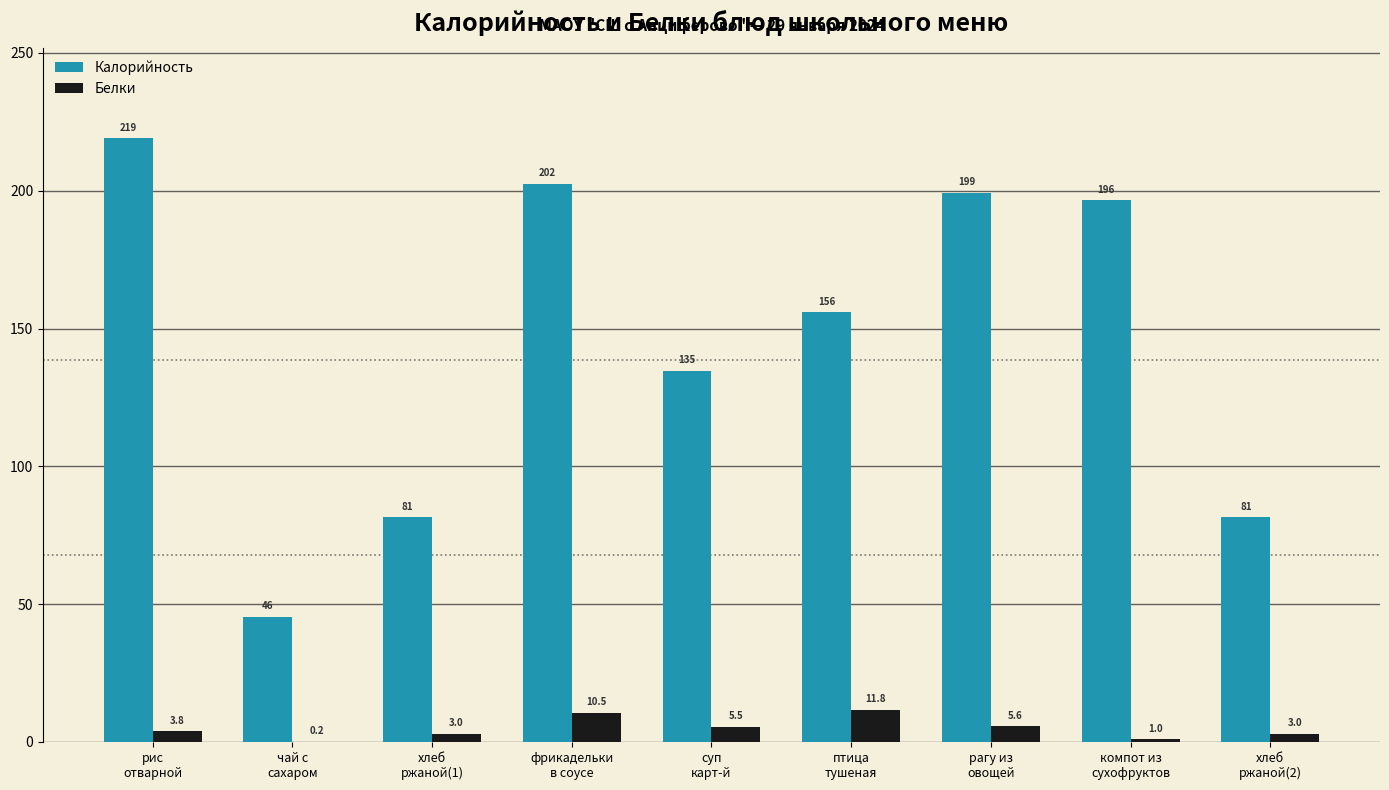

Which series has the largest total across all categories?

Калорийность